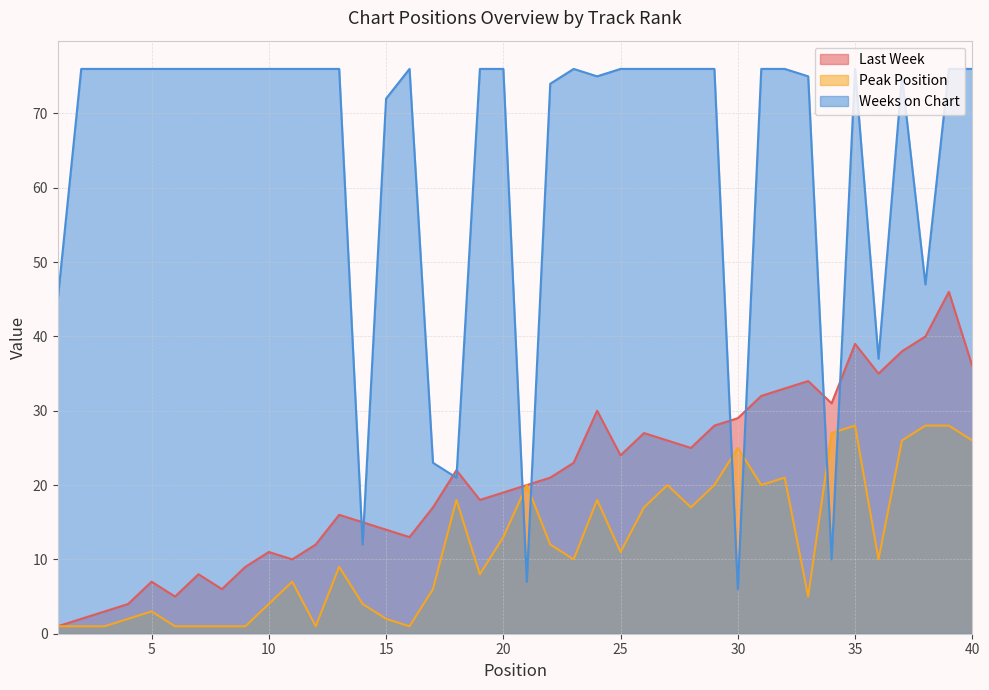

At which label does Peak Position first exceed 10?

18